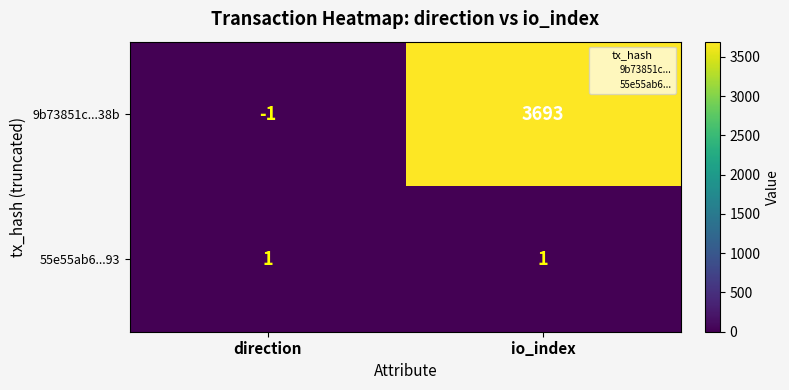

The value of 55e55ab6...93 at io_index is 1. True or false?

True